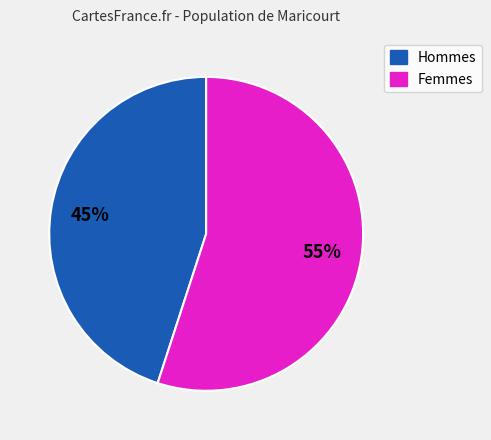

Is there a majority slice in this chart?

Yes